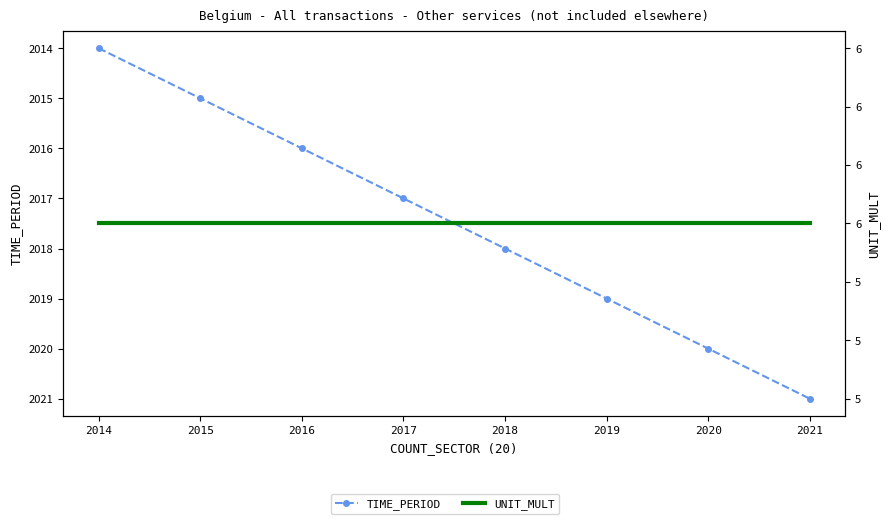

What is the smallest value displayed?

6